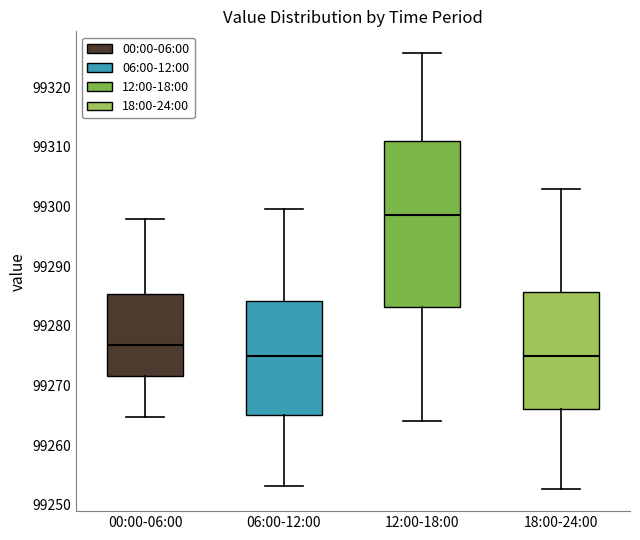

Reading left to right, transcribe this box plot: for each box, give where its median line is, the range the box spans, and where its two whiskers end, as read against the y-axis. The values are not printed on the chart, so give them approximately, as read against the axis.

00:00-06:00: median 99277, box 99272 to 99285, whiskers 99265 to 99298
06:00-12:00: median 99275, box 99265 to 99284, whiskers 99253 to 99300
12:00-18:00: median 99299, box 99283 to 99311, whiskers 99264 to 99326
18:00-24:00: median 99275, box 99266 to 99286, whiskers 99253 to 99303